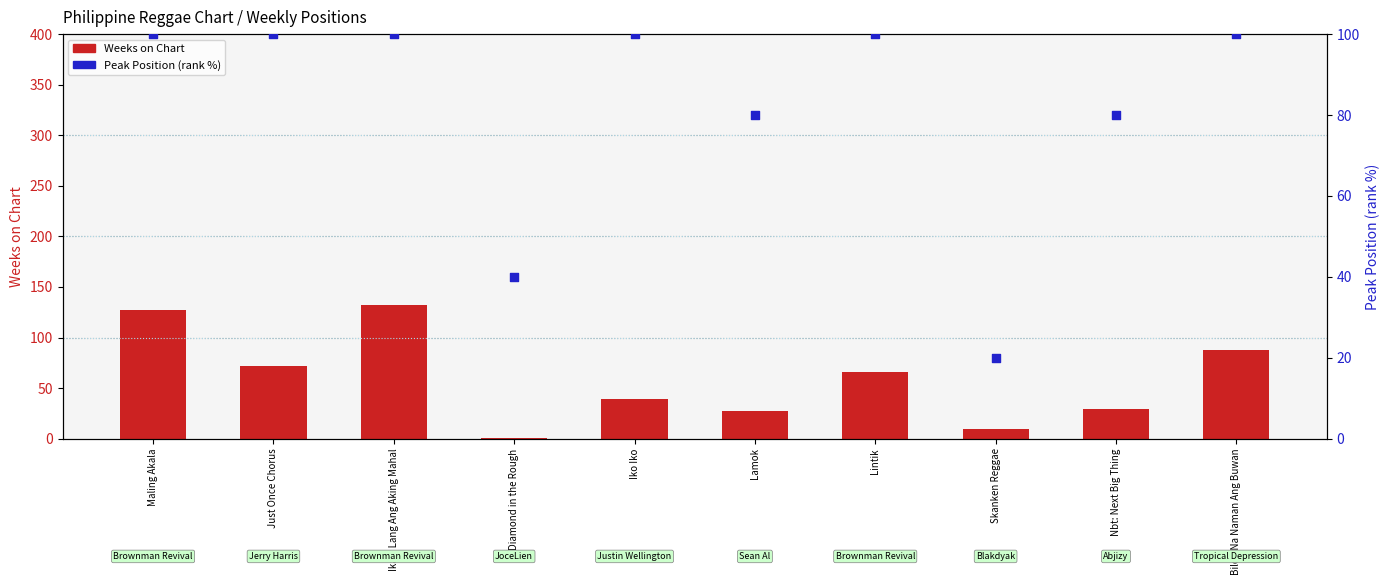

At how many categories does at least one series exceed 11?

10